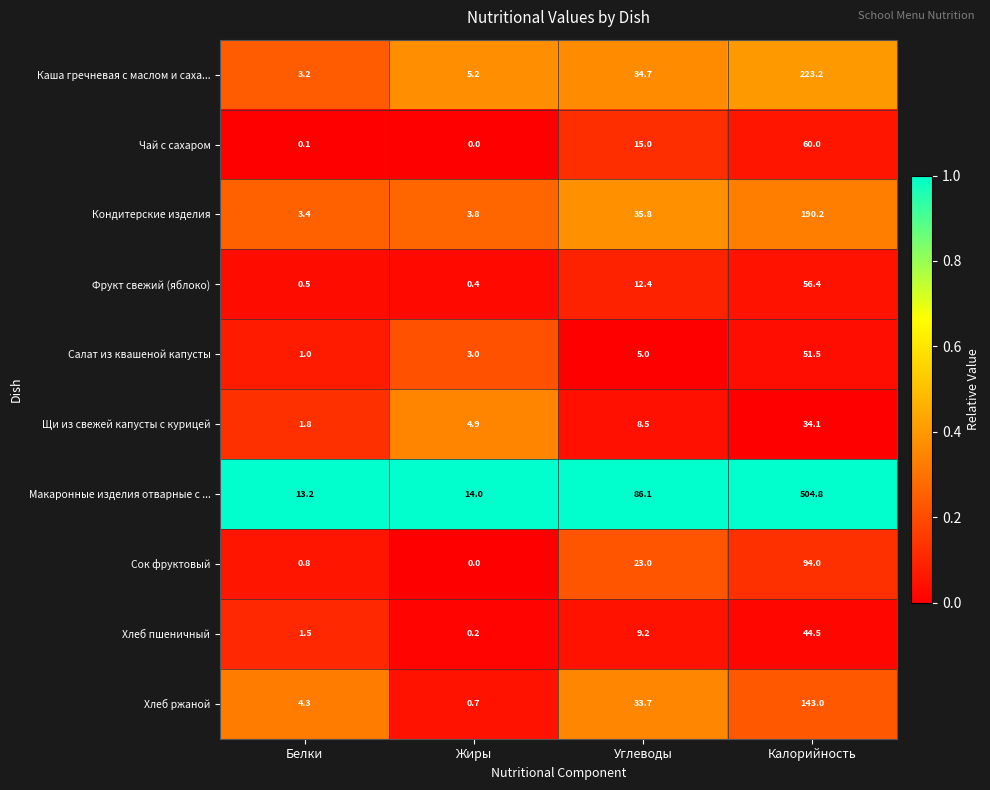

What is the total value across all series at Углеводы?

263.4